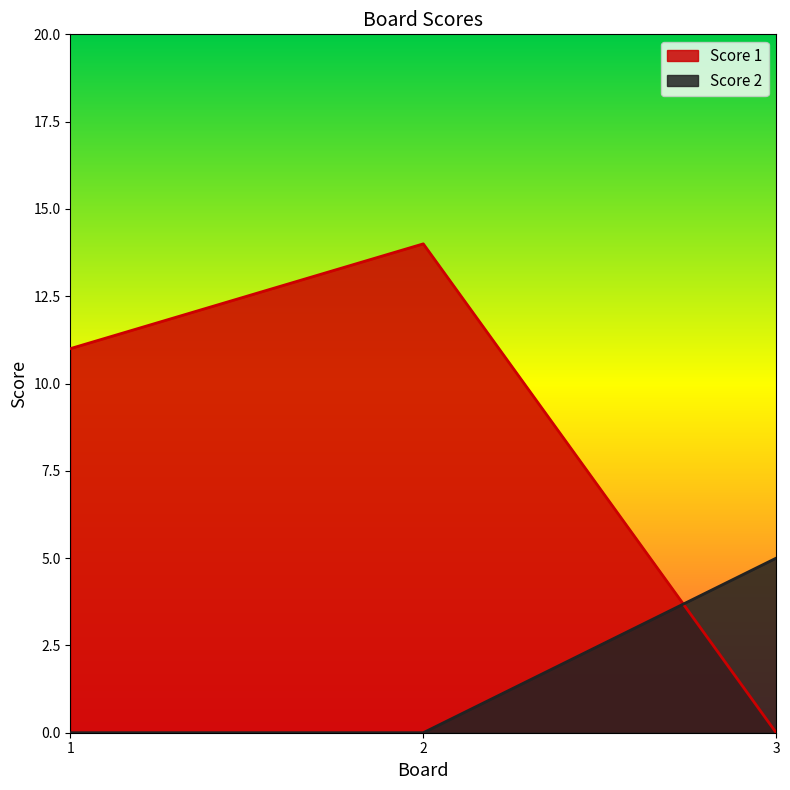

The value of Score 1 at 3 is 0. True or false?

True